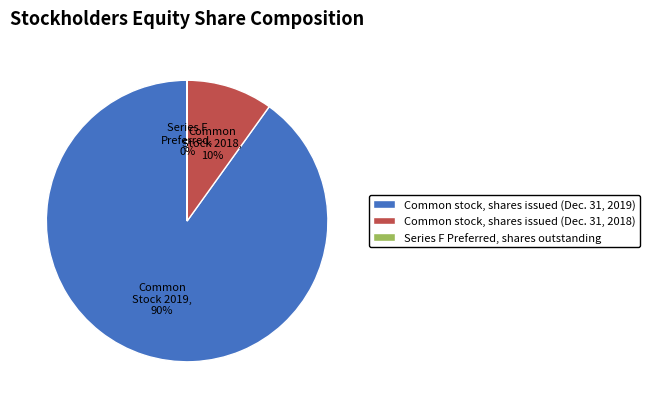

Does any single category account for the majority?

Yes